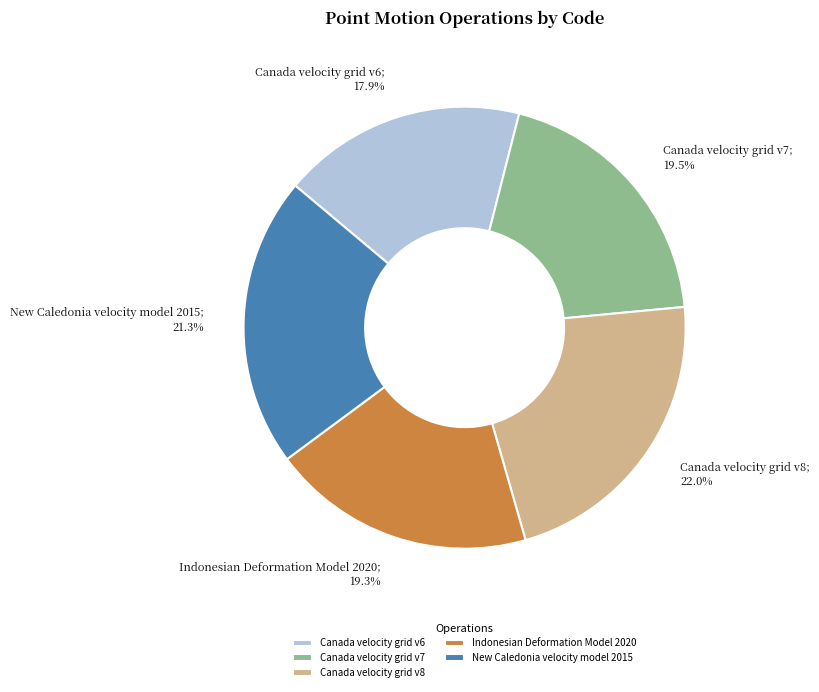

Does Canada velocity grid v7 represent more than half of the total?

No